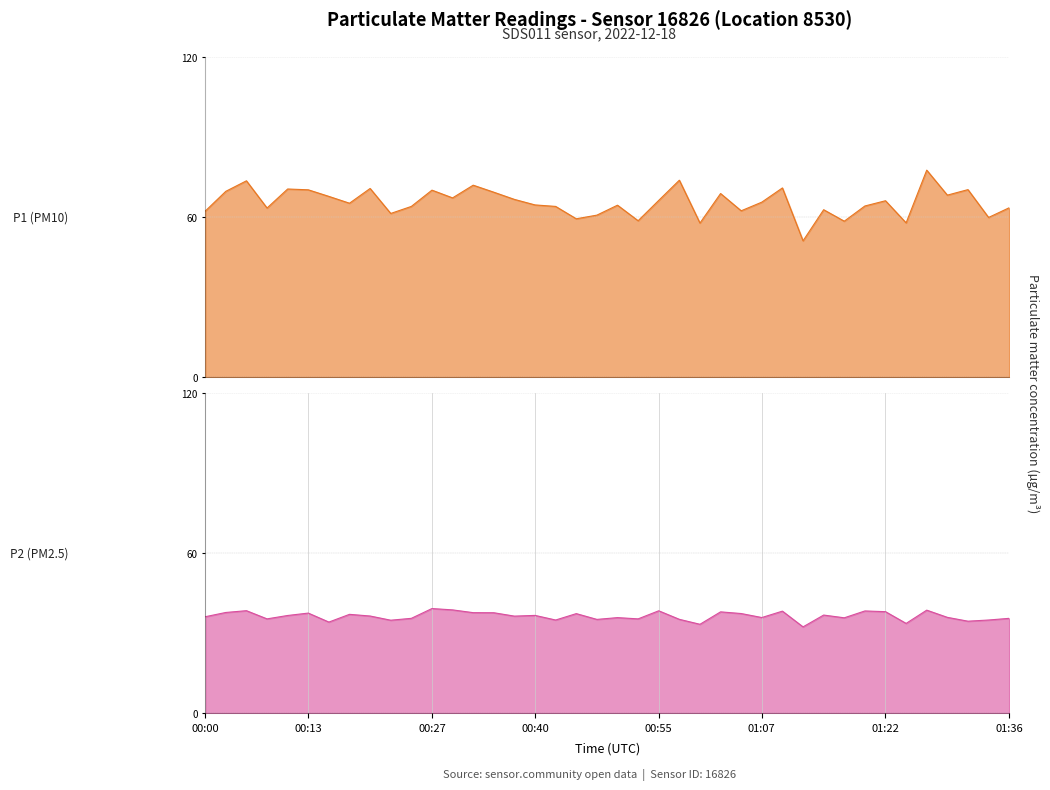

What is the difference between the highest and lowest values at 8?

34.3